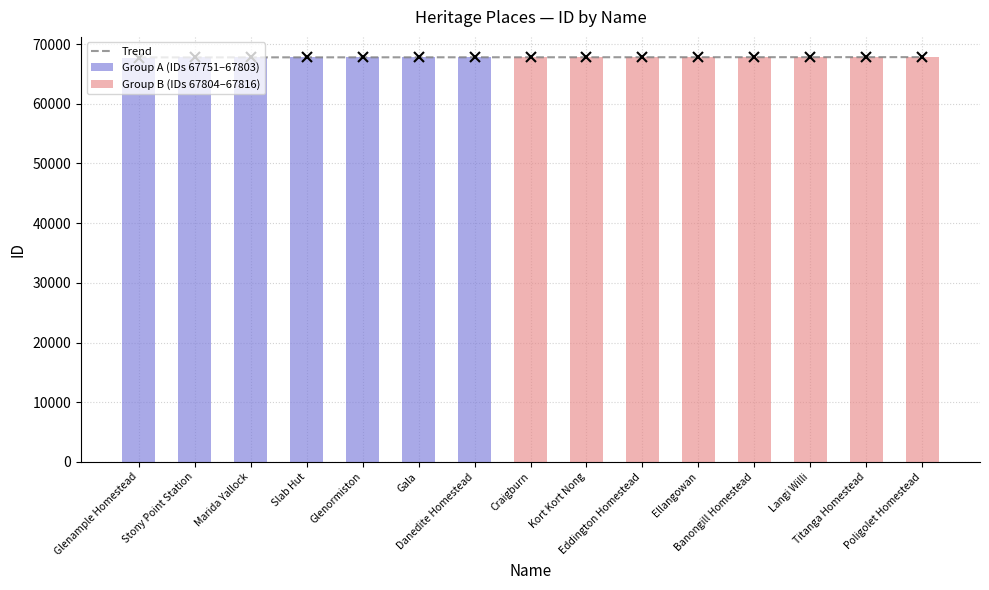

What is the label of the 3rd bar from the right?

Langi Willi